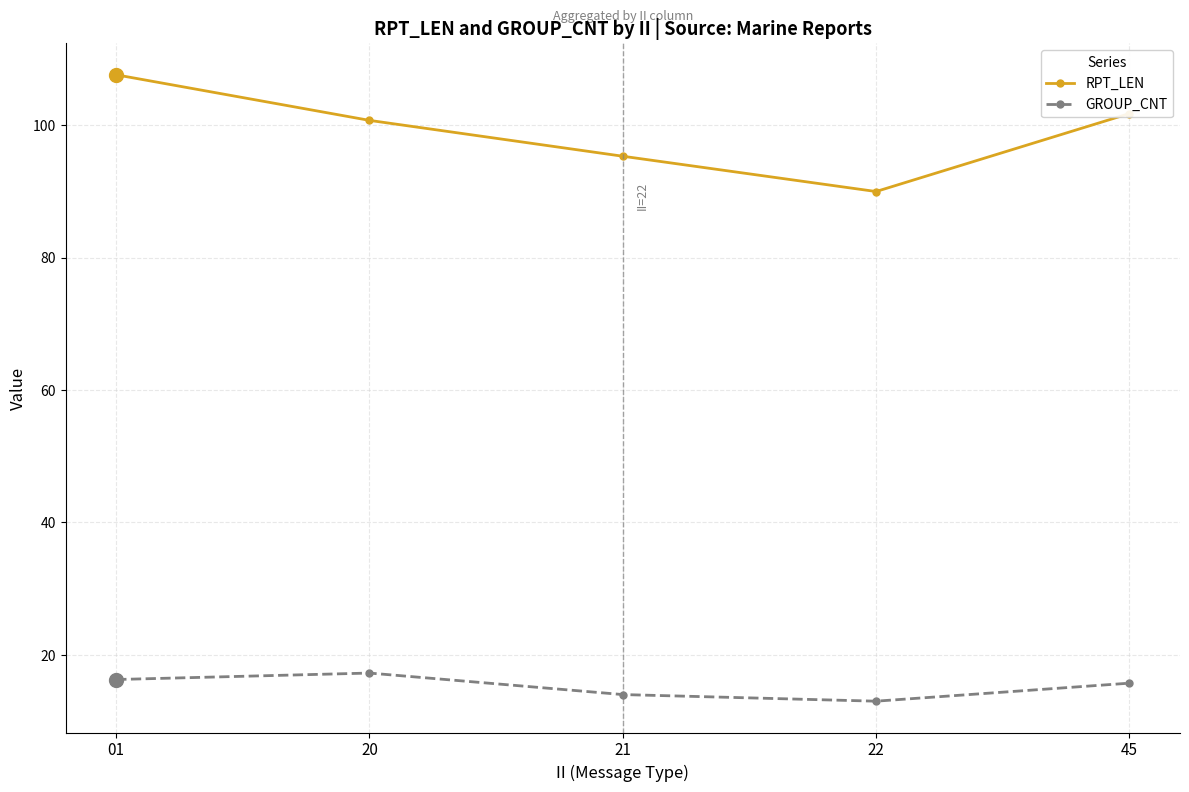

True or false: GROUP_CNT and RPT_LEN cross at least once.

False